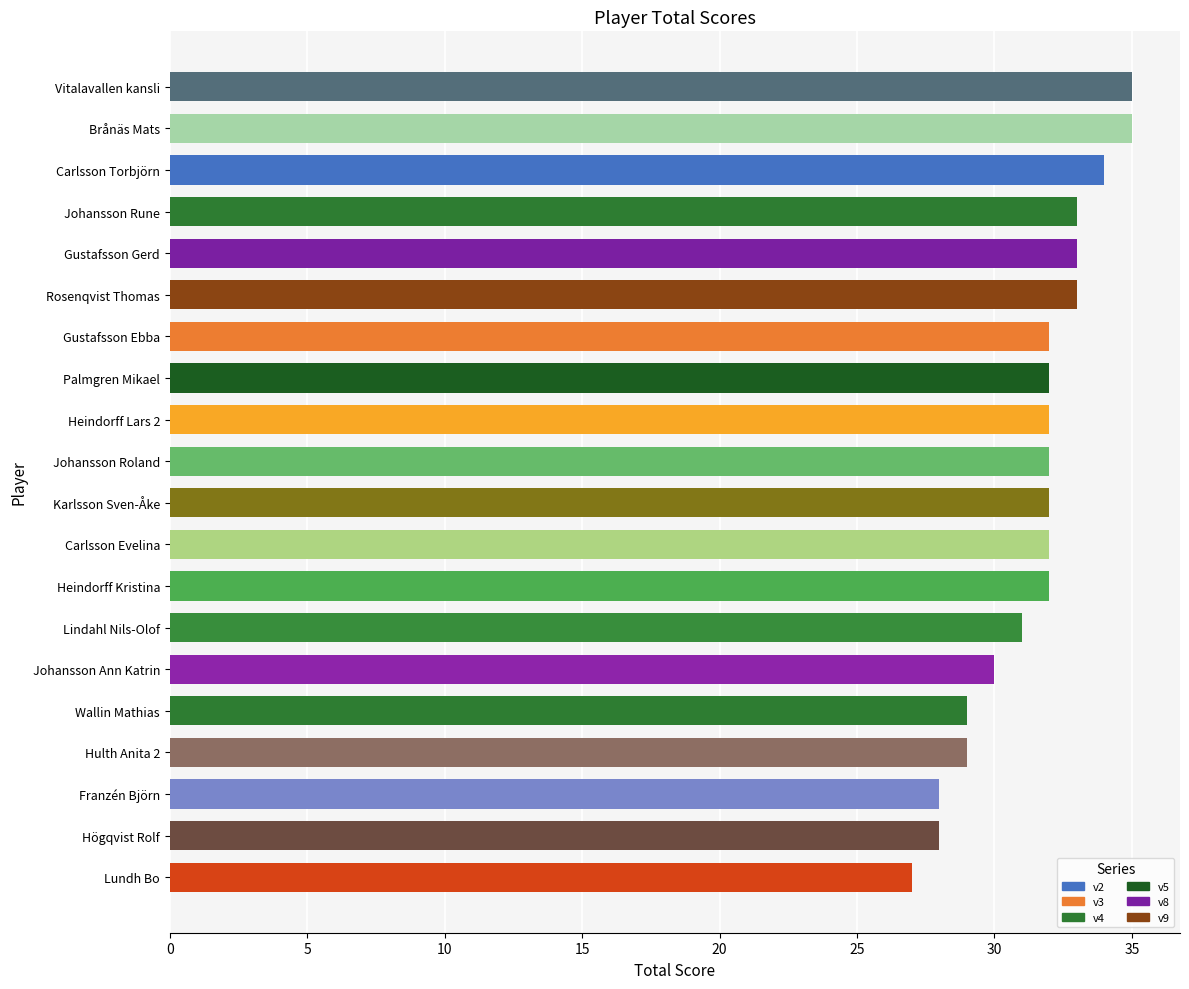

What is the value of the 8th bar from the top?

32